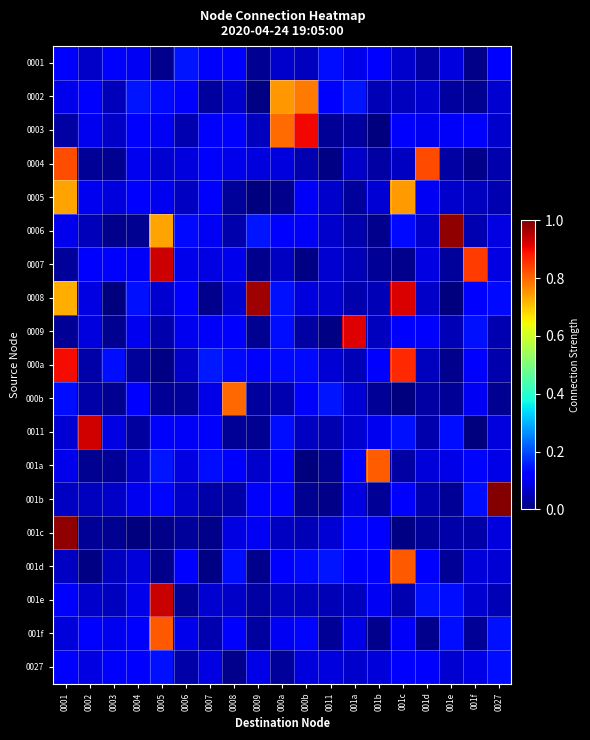

At how many categories does at least one series exceed 0?

19